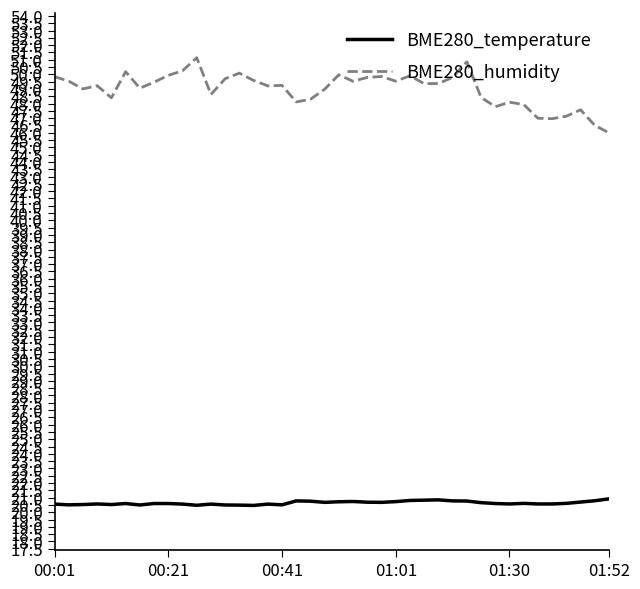

What is the lowest value of the BME280_temperature series?

20.5